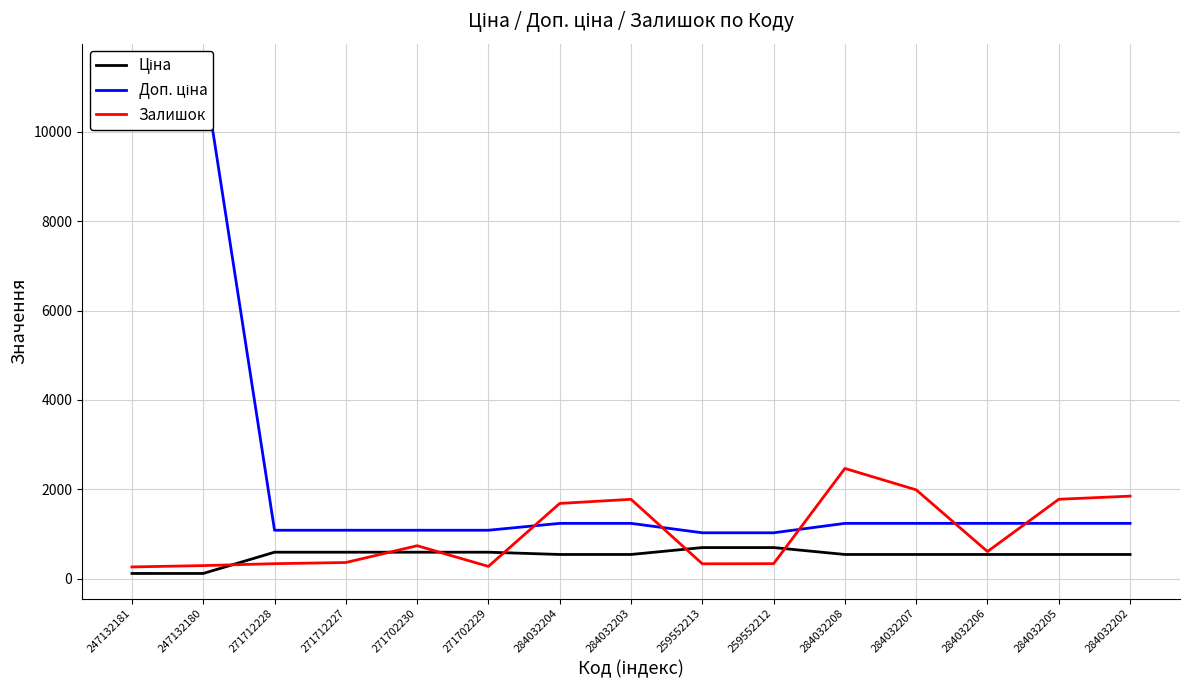

The Залишок series shows 260.0 at 247132181. True or false?

True